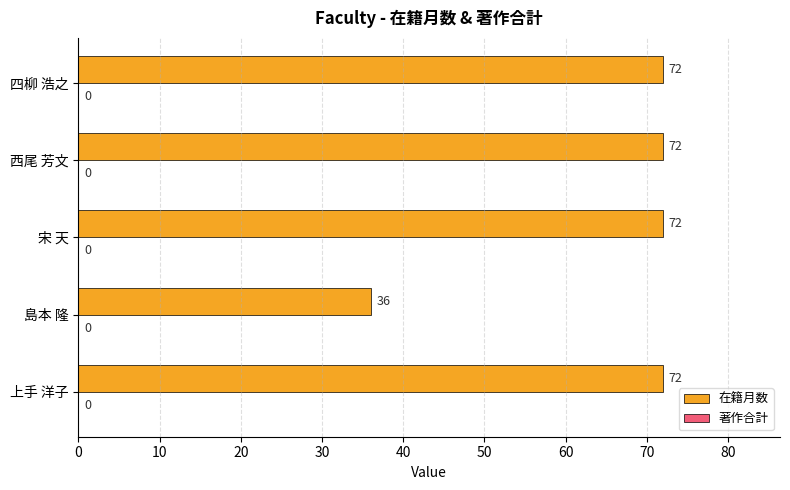

Read the value at 上手 洋子.

72